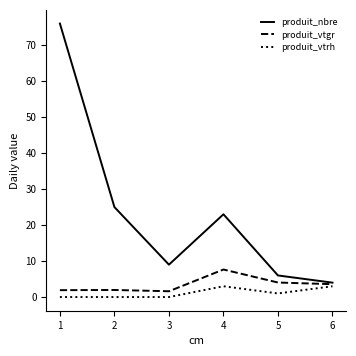

The value of produit_vtgr at 3 is 1.6. True or false?

True